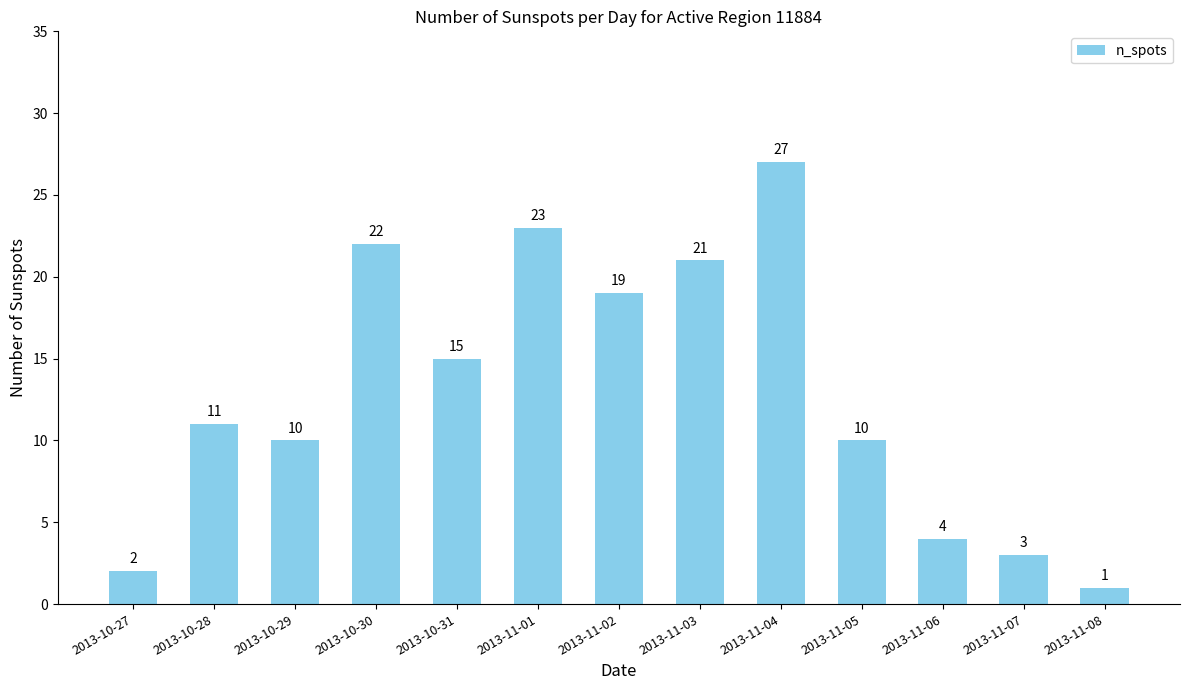

What is the difference between the maximum and second lowest values?

25